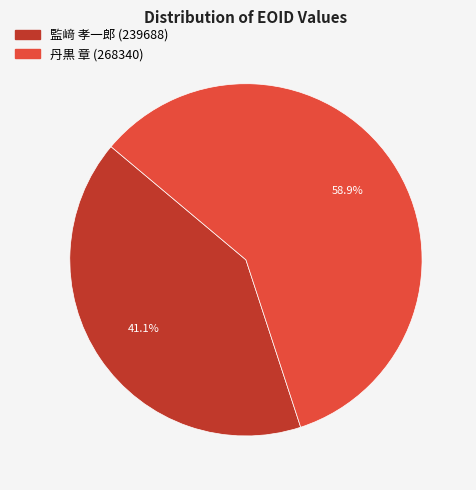

To the nearest percent, what percentage of the pie is 監﨑 孝一郎 (239688)?

41%